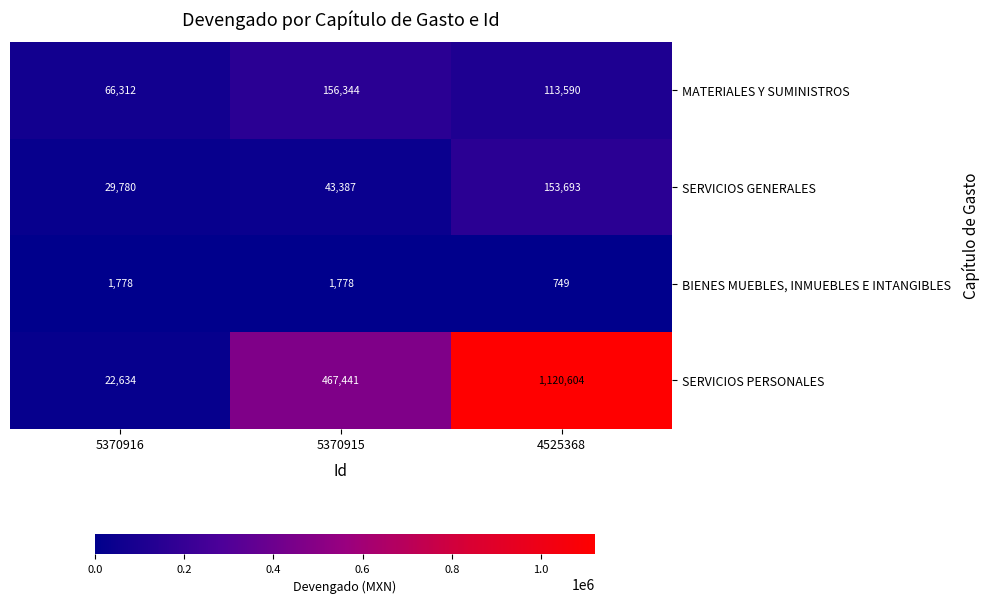

What is the difference between the MATERIALES Y SUMINISTROS values at 5370916 and 4525368?

47278